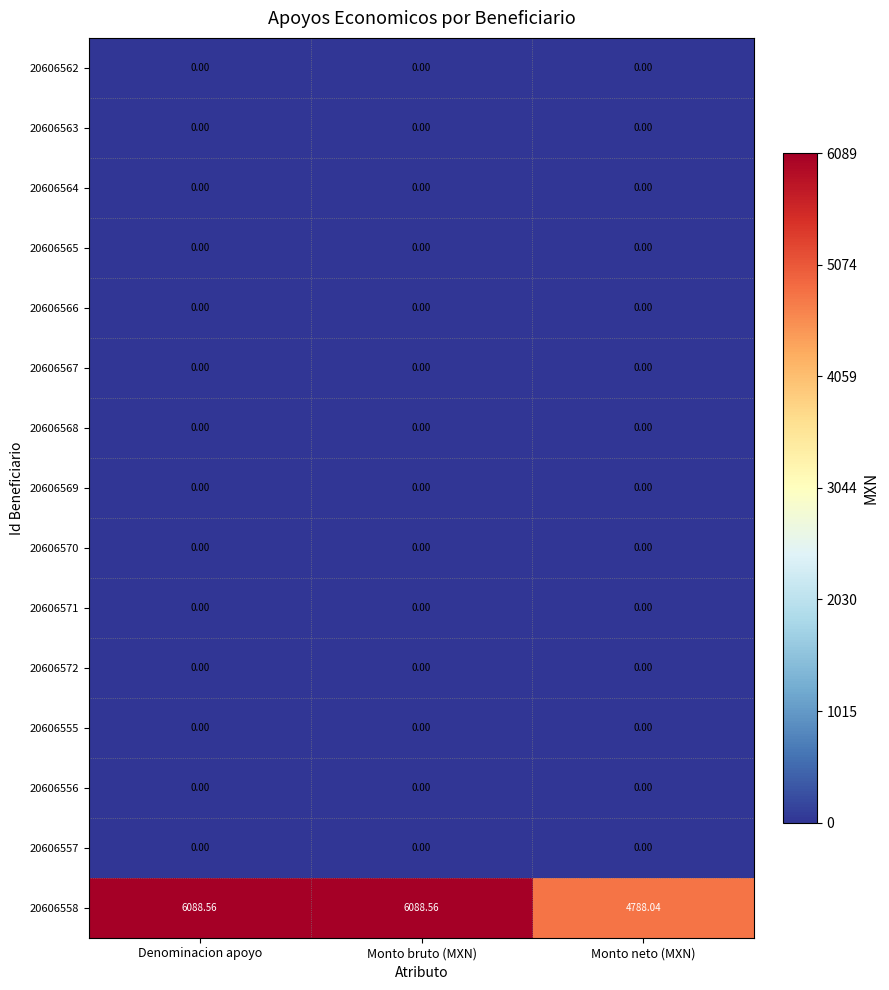

Is the value of 20606558 at Denominacion apoyo greater than the value of 20606562 at Denominacion apoyo?

Yes